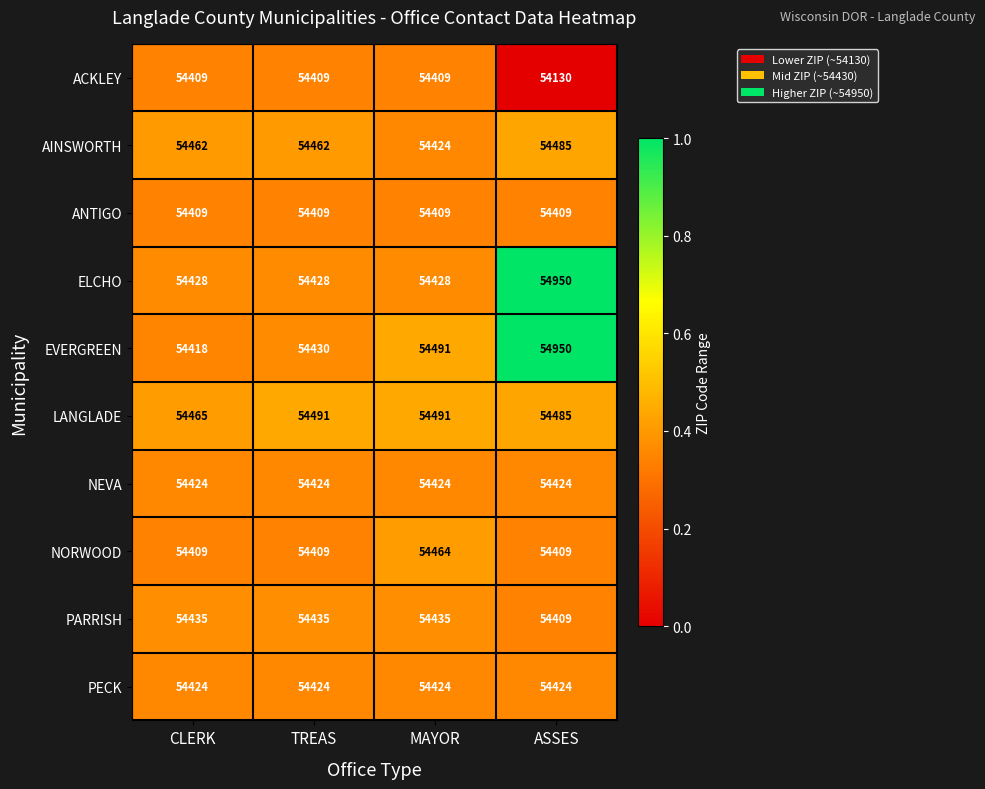

Which label corresponds to the largest value in the chart?

ASSES